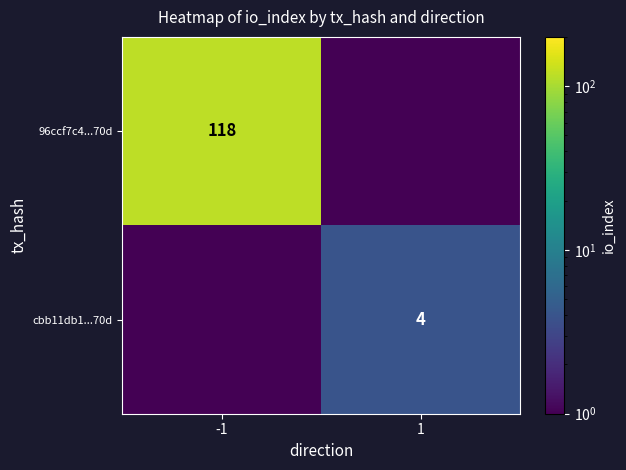

Is it true that cbb11db1...70d equals 4.0 at 1?

True